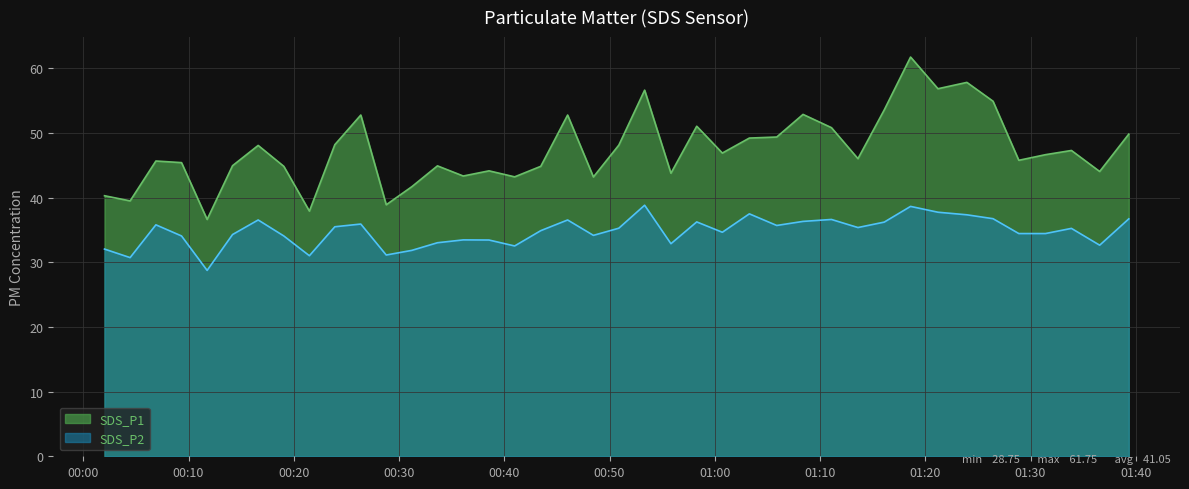

List the series in order of their peak value, highest first.

SDS_P1, SDS_P2